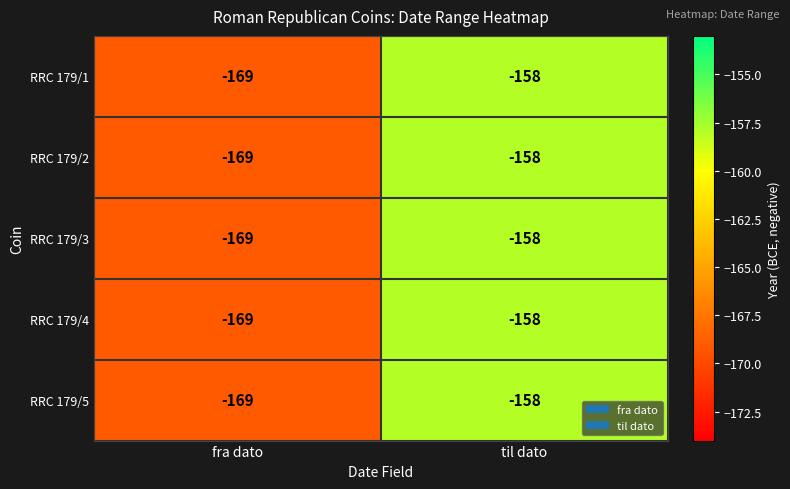

Which label corresponds to the smallest value in the chart?

fra dato